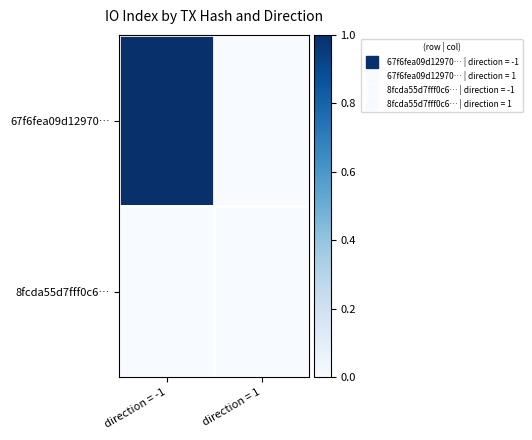

Which label corresponds to the largest value in the chart?

direction = -1